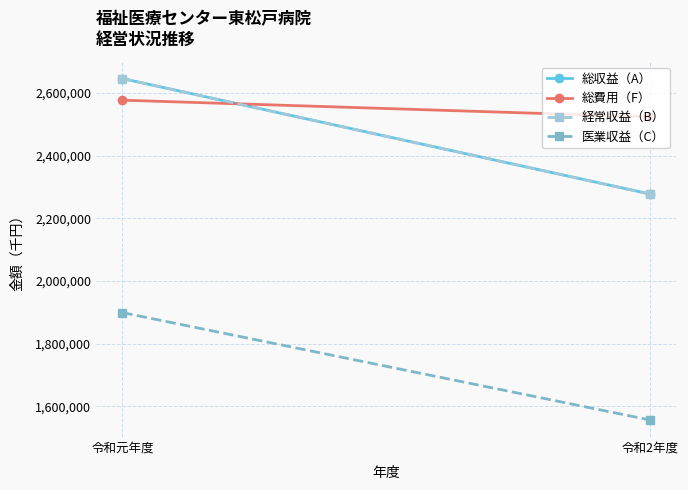

What is the average value of the 医業収益（C） series?

1727594